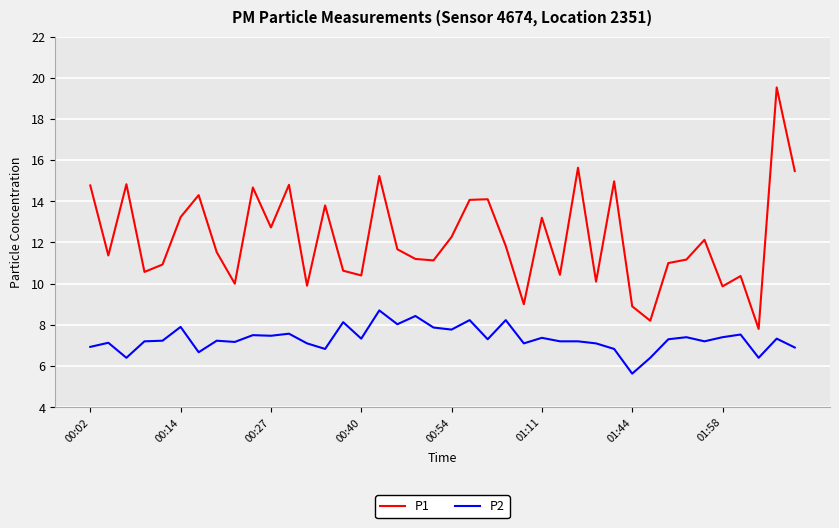

What is the difference between the maximum and minimum values in the P1 series?

11.7